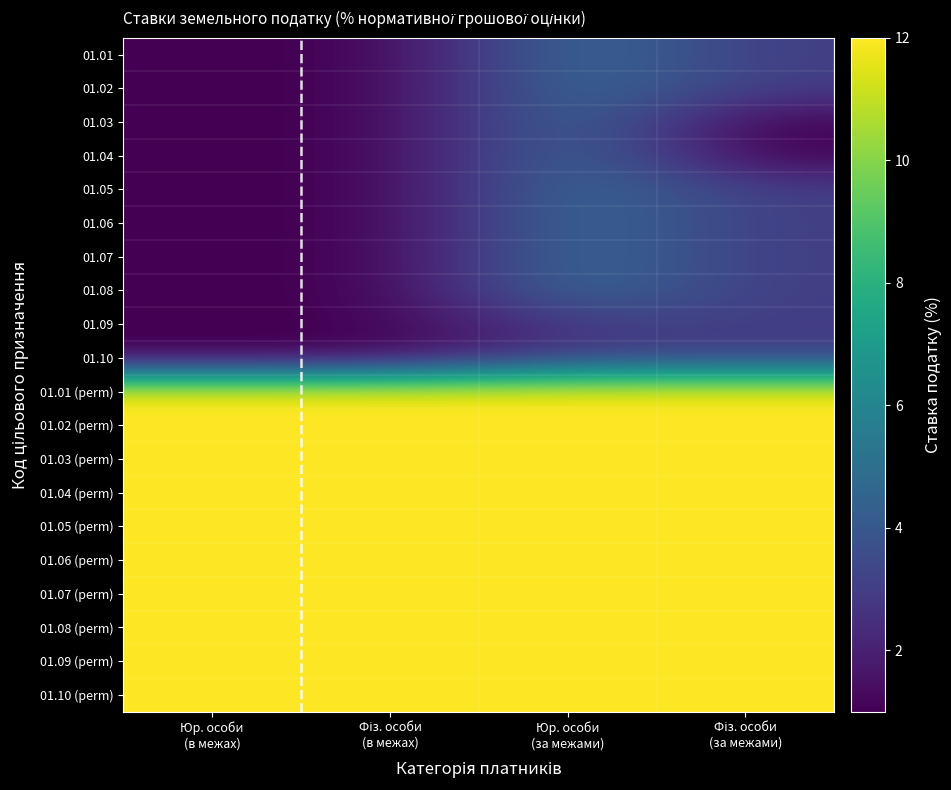

Reading left to right, transcribe all the data shown in this chart.

01.01: Юр. особи
(в межах)=1	Фіз. особи
(в межах)=1	Юр. особи
(за межами)=5	Фіз. особи
(за межами)=3
01.02: Юр. особи
(в межах)=1	Фіз. особи
(в межах)=1	Юр. особи
(за межами)=5	Фіз. особи
(за межами)=3
01.03: Юр. особи
(в межах)=1	Фіз. особи
(в межах)=1	Юр. особи
(за межами)=5	Фіз. особи
(за межами)=1
01.04: Юр. особи
(в межах)=1	Фіз. особи
(в межах)=1	Юр. особи
(за межами)=5	Фіз. особи
(за межами)=1
01.05: Юр. особи
(в межах)=1	Фіз. особи
(в межах)=1	Юр. особи
(за межами)=5	Фіз. особи
(за межами)=3
01.06: Юр. особи
(в межах)=1	Фіз. особи
(в межах)=1	Юр. особи
(за межами)=5	Фіз. особи
(за межами)=3
01.07: Юр. особи
(в межах)=1	Фіз. особи
(в межах)=1	Юр. особи
(за межами)=5	Фіз. особи
(за межами)=3
01.08: Юр. особи
(в межах)=1	Фіз. особи
(в межах)=1	Юр. особи
(за межами)=5	Фіз. особи
(за межами)=3
01.09: Юр. особи
(в межах)=1	Фіз. особи
(в межах)=1	Юр. особи
(за межами)=3	Фіз. особи
(за межами)=3
01.10: Юр. особи
(в межах)=1	Фіз. особи
(в межах)=1	Юр. особи
(за межами)=3	Фіз. особи
(за межами)=3
01.01 (perm): Юр. особи
(в межах)=12	Фіз. особи
(в межах)=12	Юр. особи
(за межами)=12	Фіз. особи
(за межами)=12
01.02 (perm): Юр. особи
(в межах)=12	Фіз. особи
(в межах)=12	Юр. особи
(за межами)=12	Фіз. особи
(за межами)=12
01.03 (perm): Юр. особи
(в межах)=12	Фіз. особи
(в межах)=12	Юр. особи
(за межами)=12	Фіз. особи
(за межами)=12
01.04 (perm): Юр. особи
(в межах)=12	Фіз. особи
(в межах)=12	Юр. особи
(за межами)=12	Фіз. особи
(за межами)=12
01.05 (perm): Юр. особи
(в межах)=12	Фіз. особи
(в межах)=12	Юр. особи
(за межами)=12	Фіз. особи
(за межами)=12
01.06 (perm): Юр. особи
(в межах)=12	Фіз. особи
(в межах)=12	Юр. особи
(за межами)=12	Фіз. особи
(за межами)=12
01.07 (perm): Юр. особи
(в межах)=12	Фіз. особи
(в межах)=12	Юр. особи
(за межами)=12	Фіз. особи
(за межами)=12
01.08 (perm): Юр. особи
(в межах)=12	Фіз. особи
(в межах)=12	Юр. особи
(за межами)=12	Фіз. особи
(за межами)=12
01.09 (perm): Юр. особи
(в межах)=12	Фіз. особи
(в межах)=12	Юр. особи
(за межами)=12	Фіз. особи
(за межами)=12
01.10 (perm): Юр. особи
(в межах)=12	Фіз. особи
(в межах)=12	Юр. особи
(за межами)=12	Фіз. особи
(за межами)=12